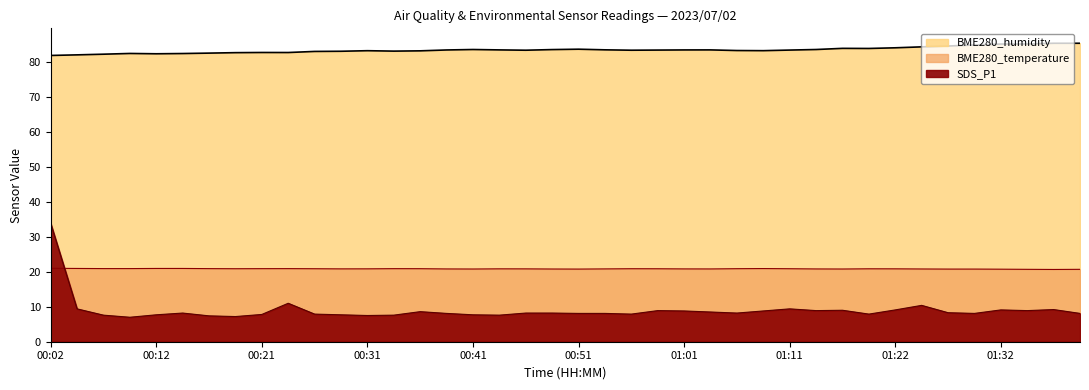

What position from the right is 00:12?

36